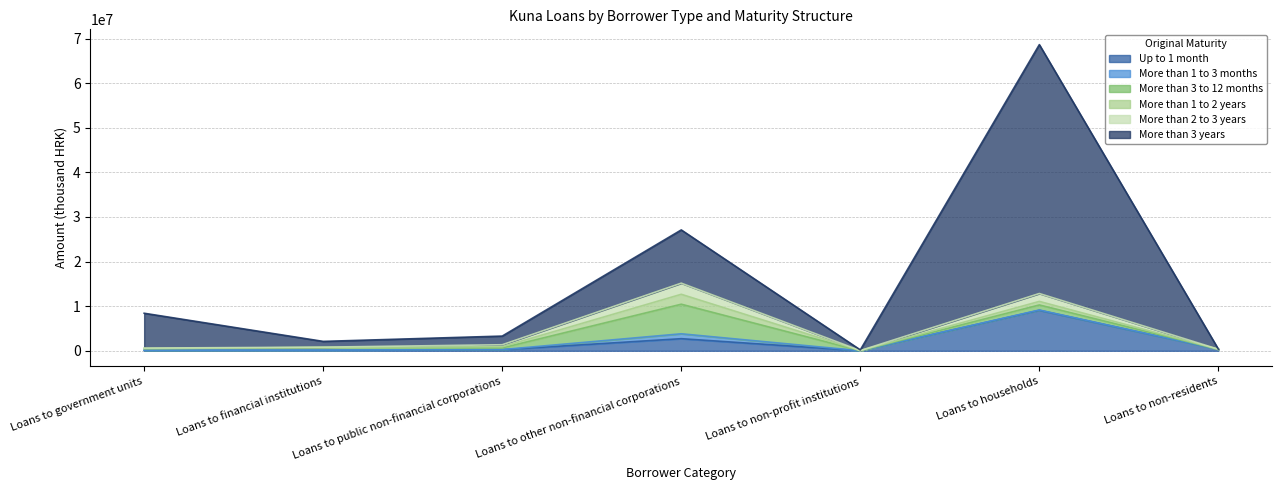

At which category is the sum across all series the highest?

Loans to households